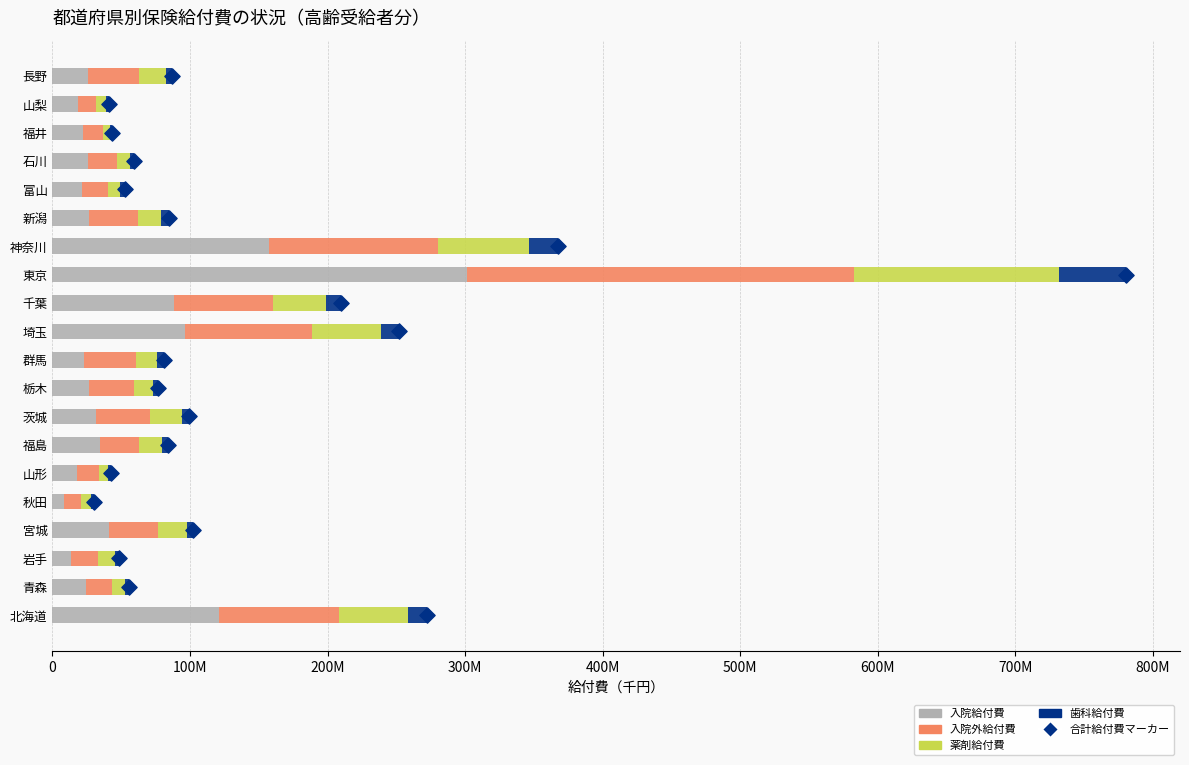

Which series reaches the maximum Y coordinate?

入院給付費(千円)